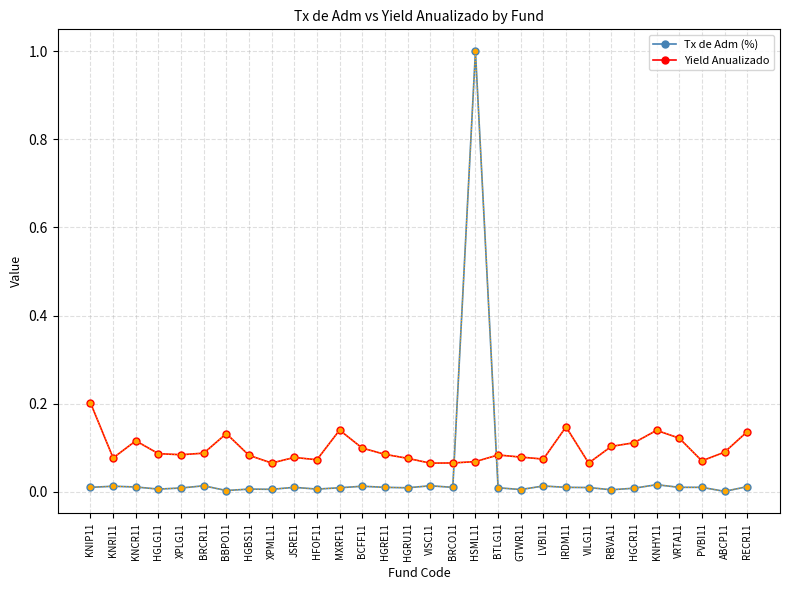

Which category has the highest value in the Yield Anualizado series?

KNIP11